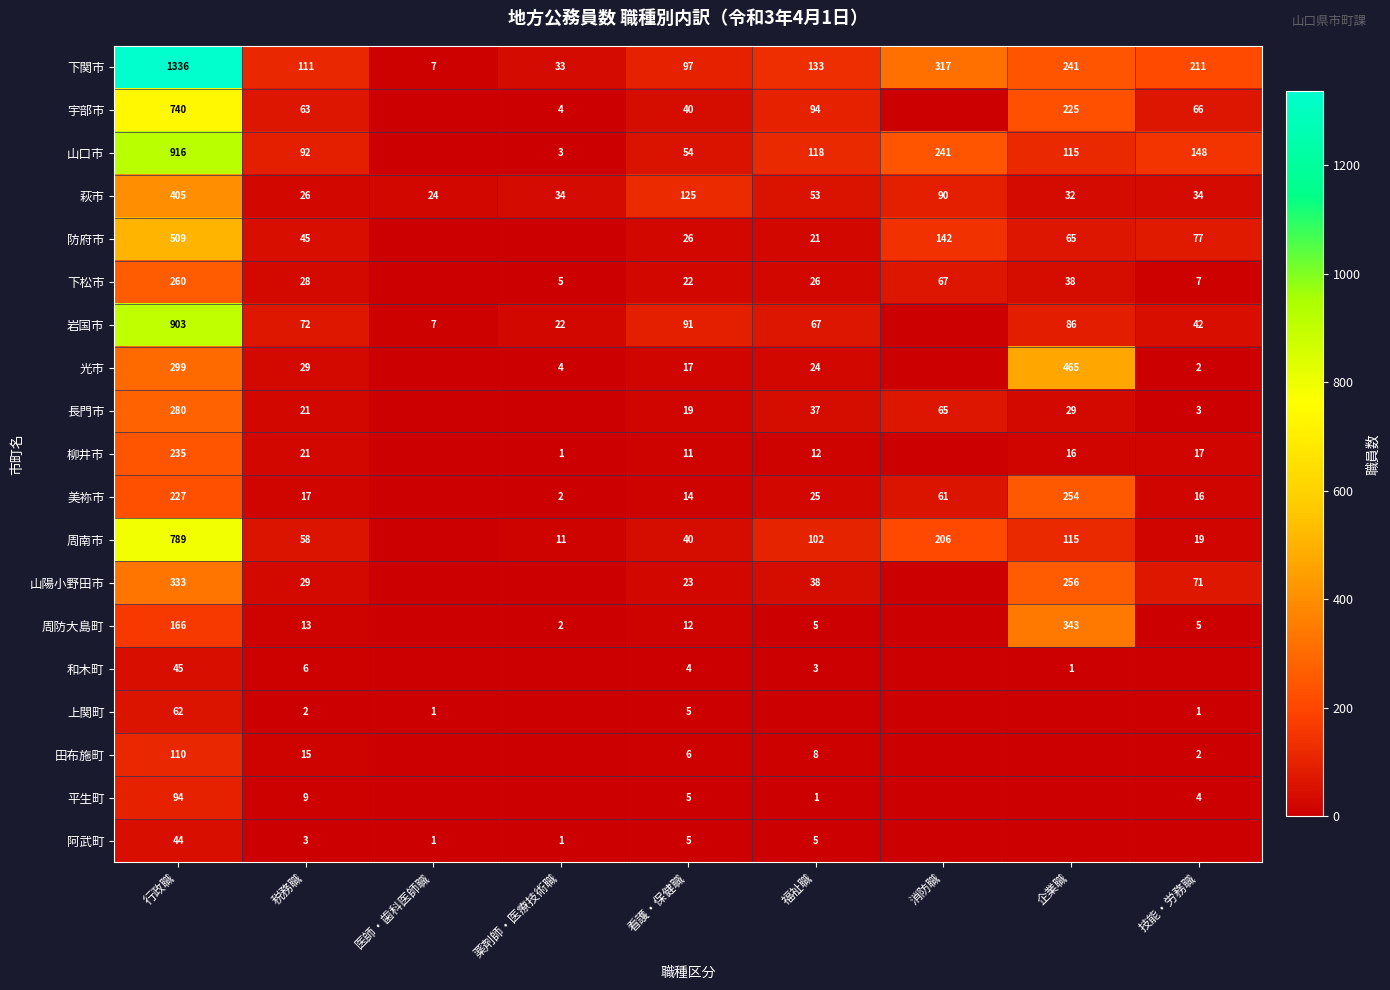

What is the sum of the 下関市 values at 行政職 and 医師・歯科医師職?

1343